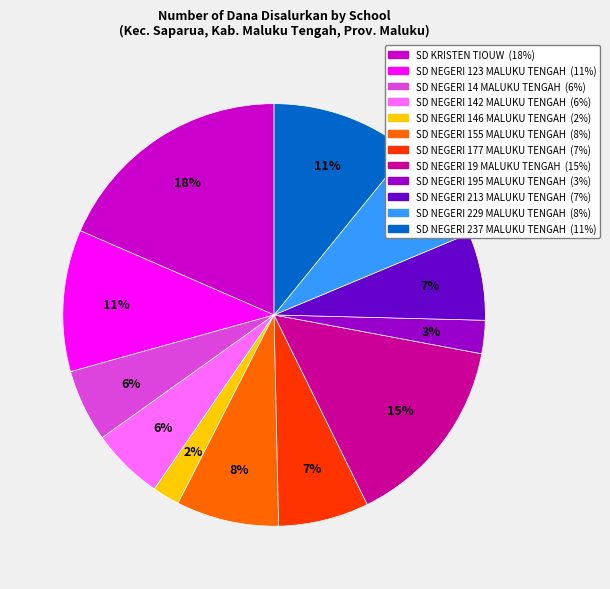

How many slices are in this pie chart?

12